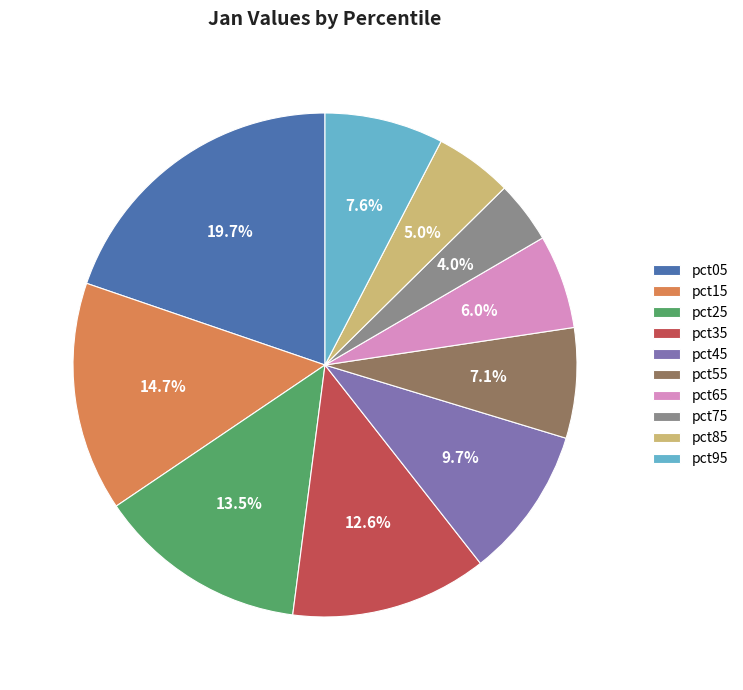

Rank the categories by value from lowest to highest.

pct75, pct85, pct65, pct55, pct95, pct45, pct35, pct25, pct15, pct05